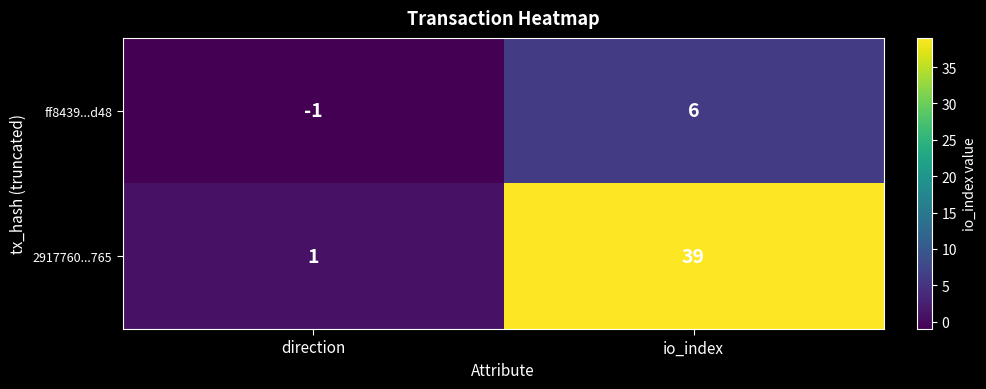

What is the difference between the maximum and minimum values in the 2917760...765 series?

38